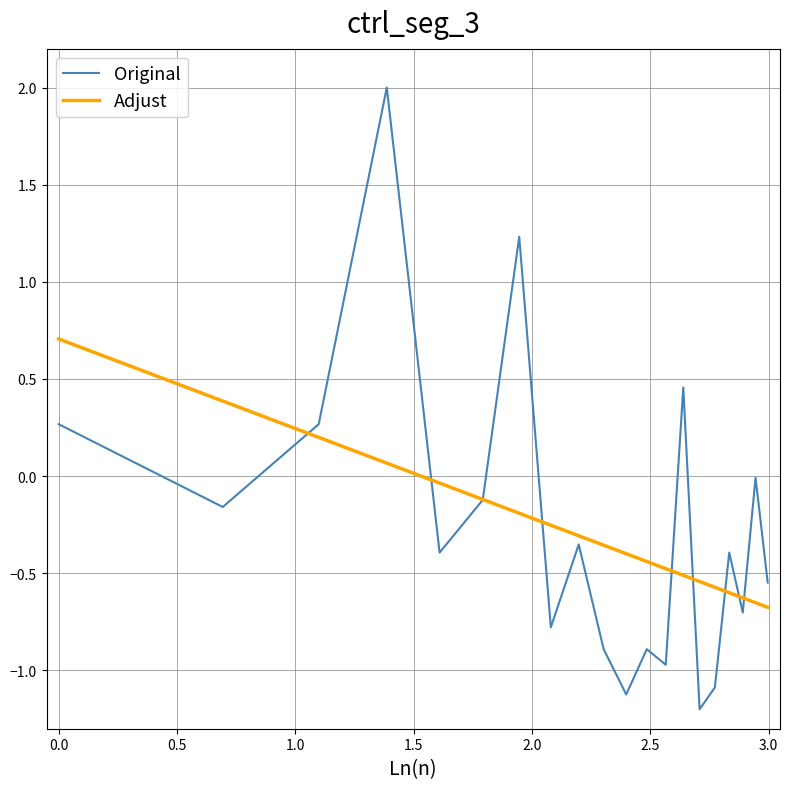

What is the minimum value shown in the chart?

-1.2